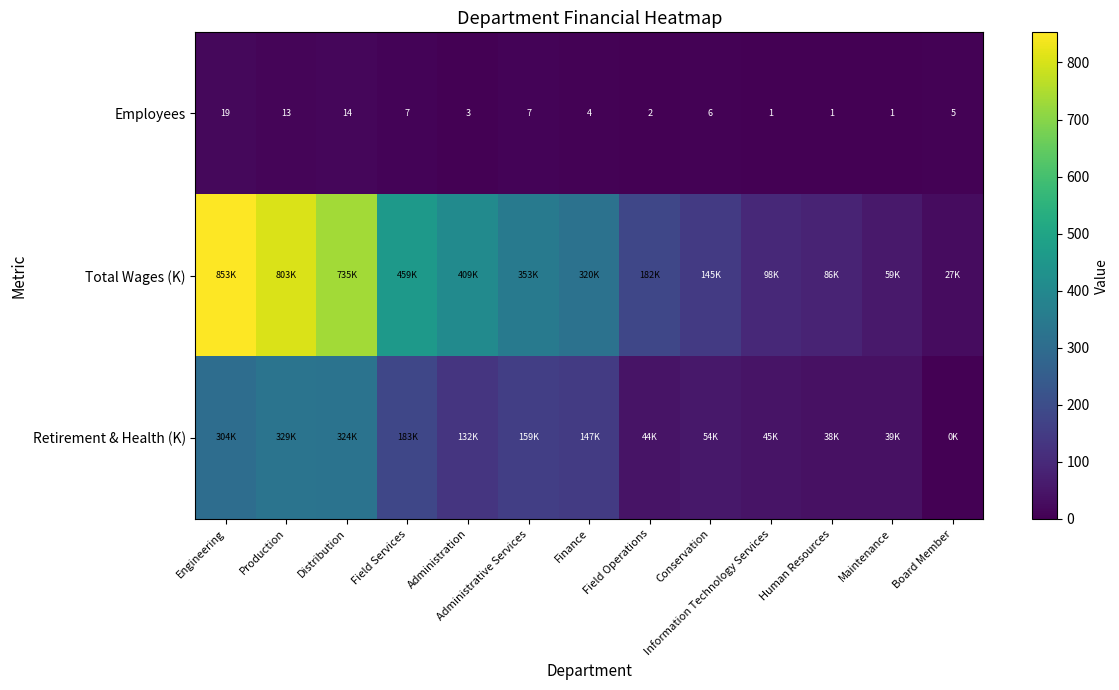

At Administrative Services, list the series in order from largest to smallest.

Total Wages (K), Retirement & Health (K), Employees